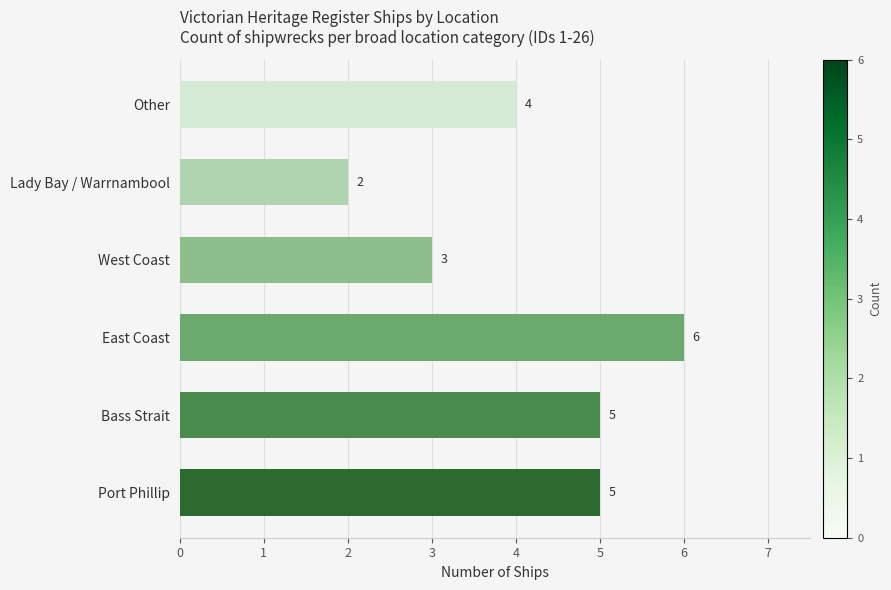

Which has a higher value, Lady Bay / Warrnambool or West Coast?

West Coast